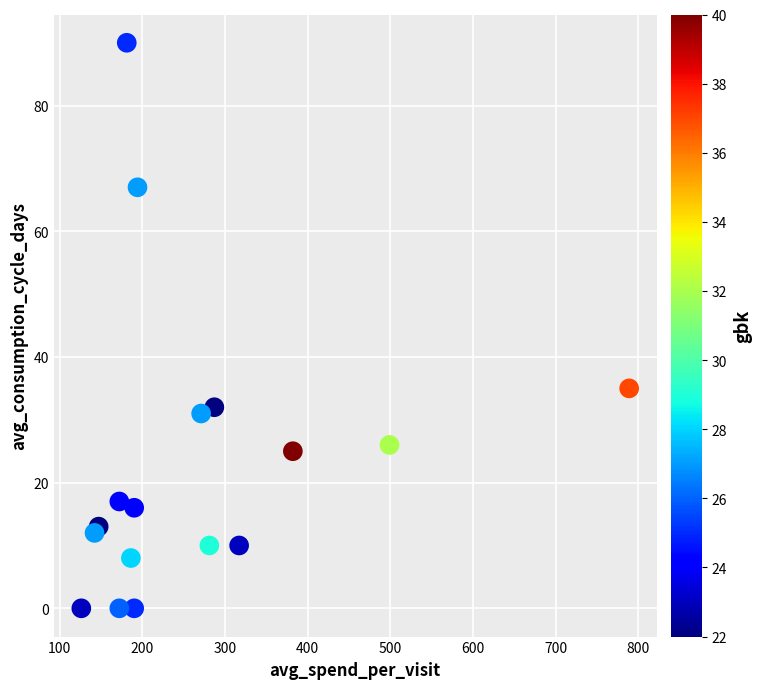

What is the range of Y values (max minus min)?

90